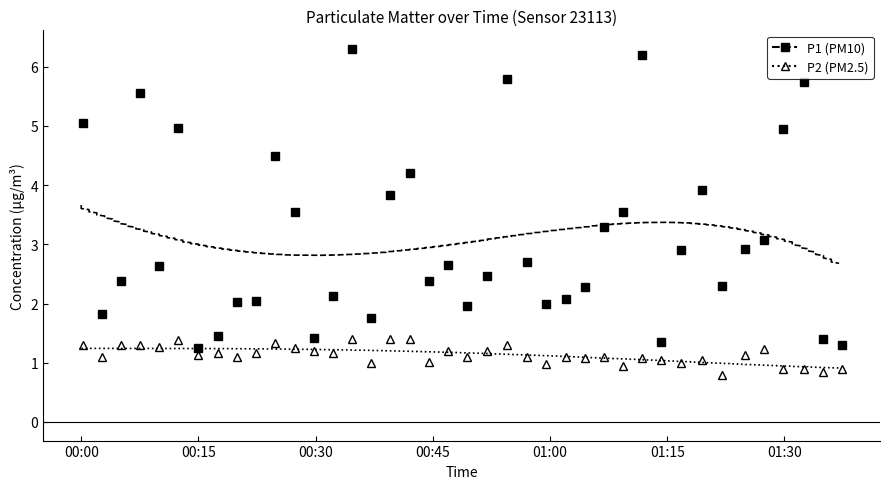

How many values in the P1 (PM10) series exceed 2?

30